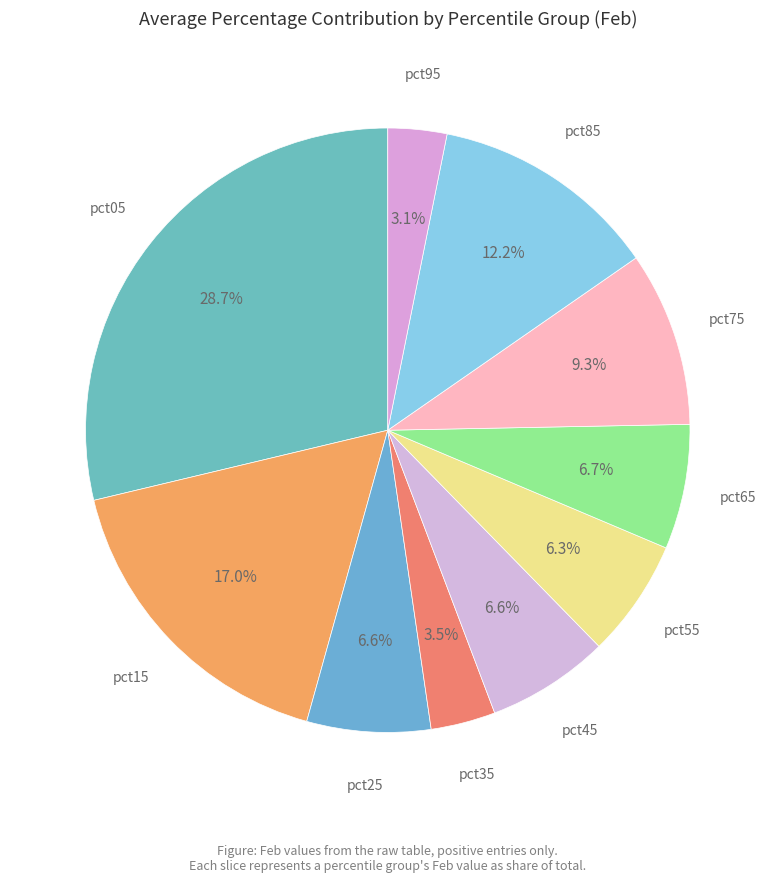

How many slices are in this pie chart?

10